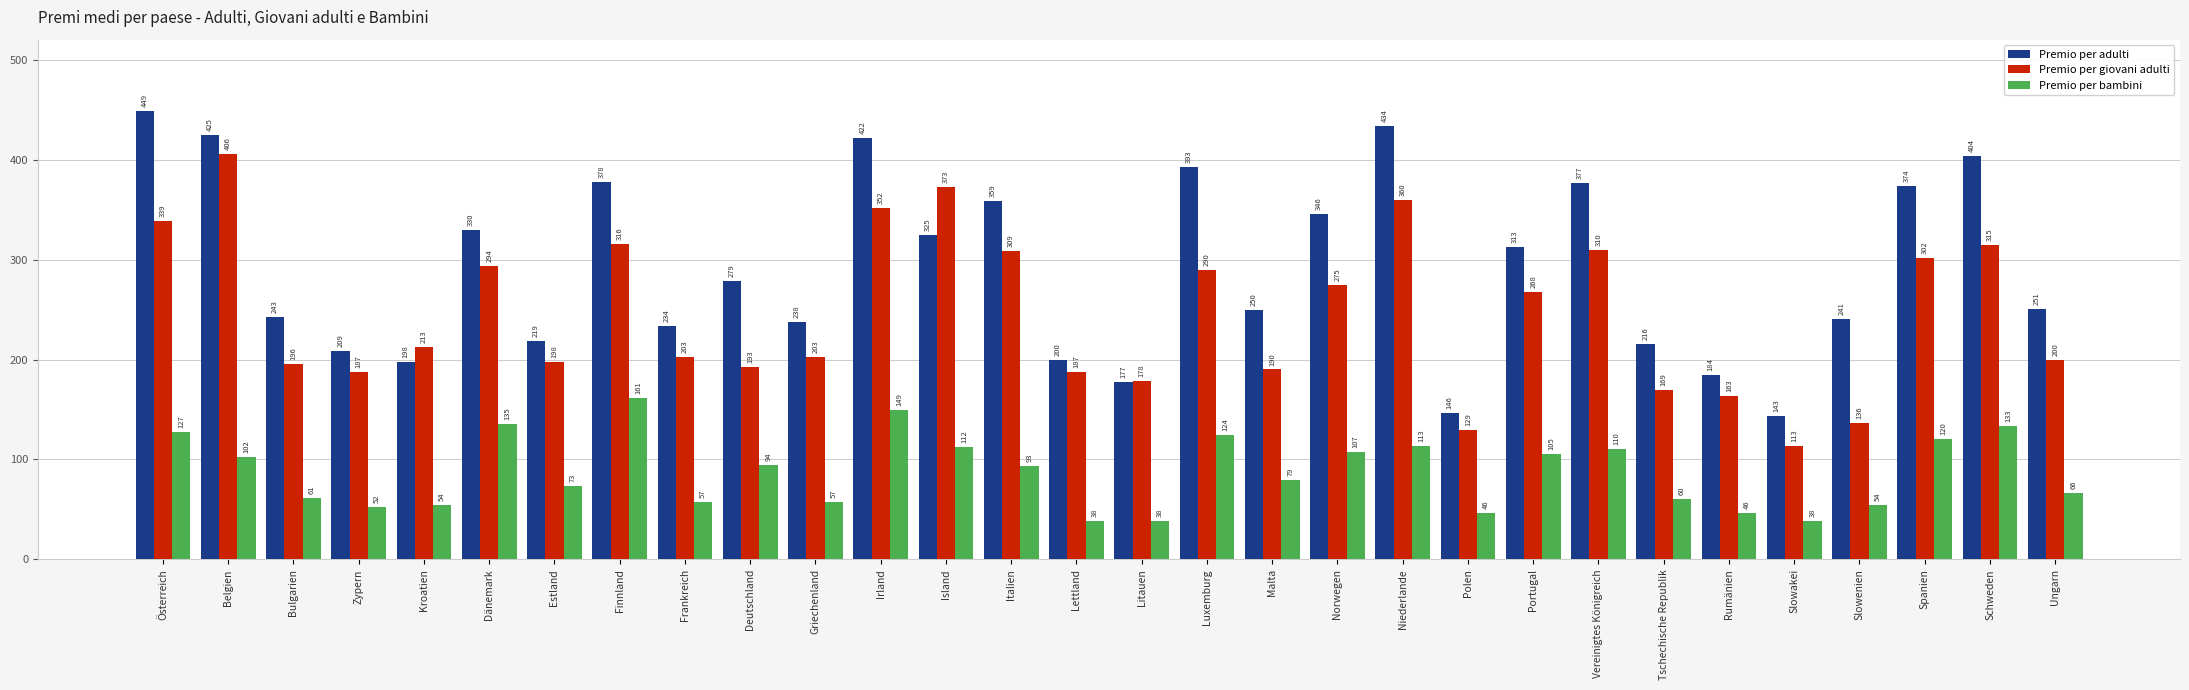

Which series has the widest spread of values?

Premio per adulti